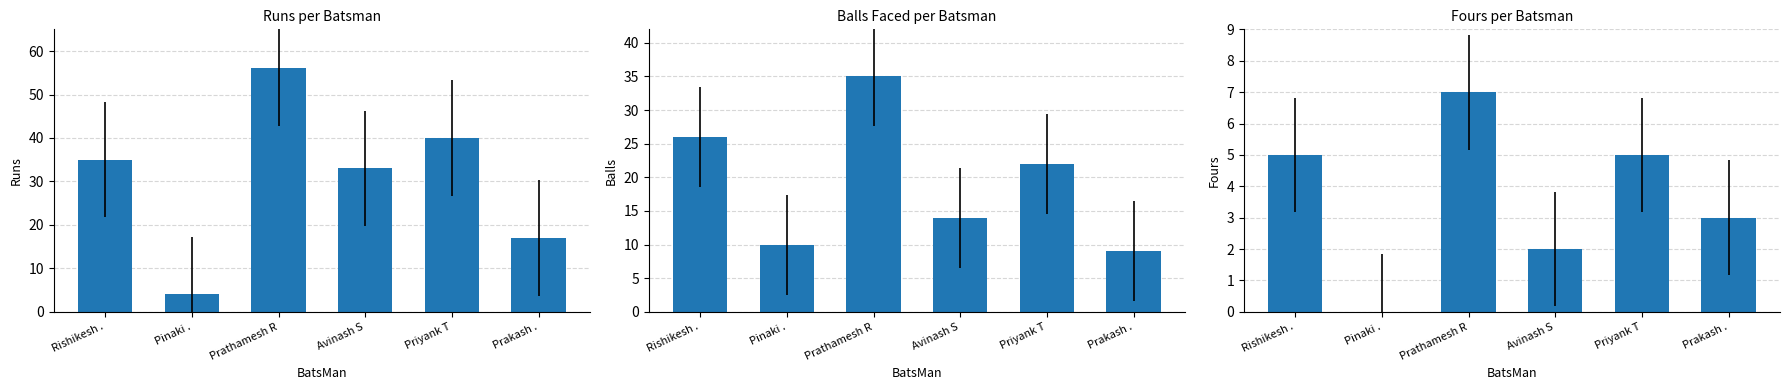

Reading left to right, list all the values displayed in this chart.

Runs: 35	4	56	33	40	17
Balls: 26	10	35	14	22	9
Fours: 5	0	7	2	5	3